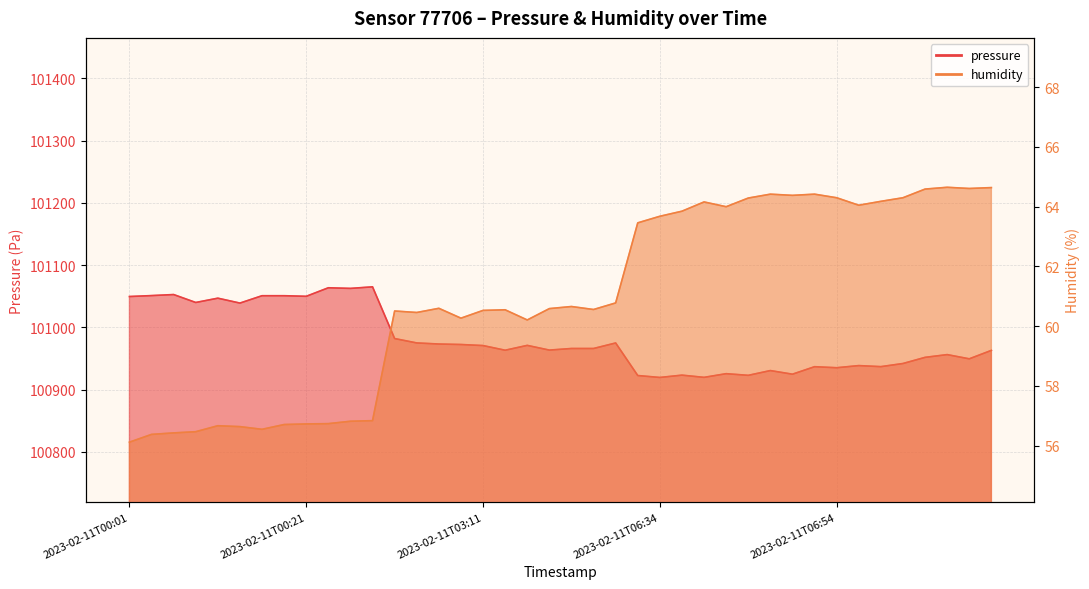

Rank the series by their maximum value, from highest to lowest.

pressure, humidity